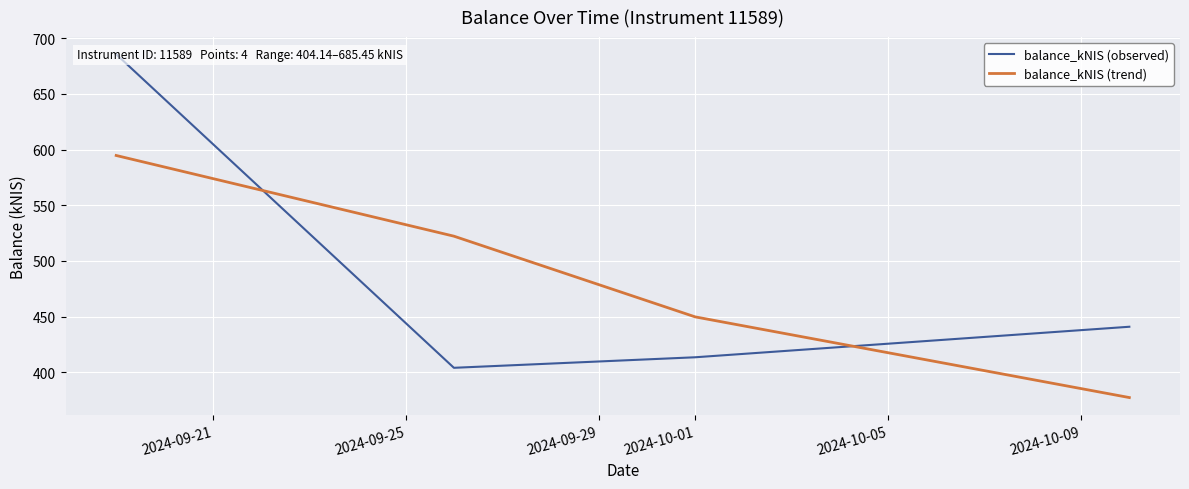

How many times do balance_kNIS (trend) and balance_kNIS (observed) cross each other?

2